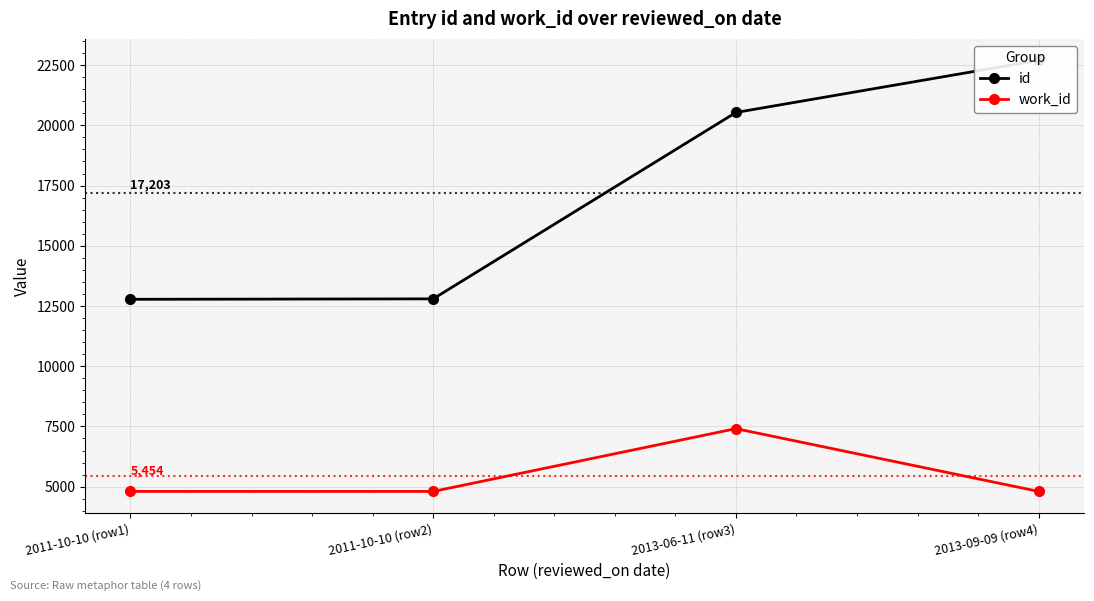

What is the minimum value shown in the chart?

4802